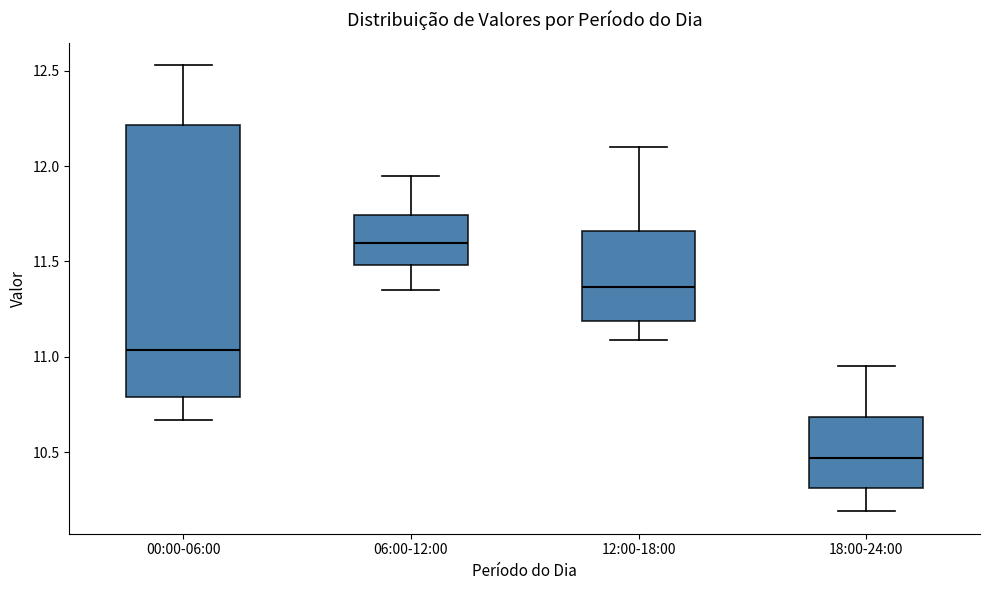

Reading left to right, read every box against the y-axis: the position of its median line, the range the box covers, and the ends of its whiskers. The values are not printed on the chart, so give them approximately, as read against the axis.

00:00-06:00: median 11.05, box 10.80 to 12.20, whiskers 10.65 to 12.55
06:00-12:00: median 11.60, box 11.50 to 11.75, whiskers 11.35 to 11.95
12:00-18:00: median 11.35, box 11.20 to 11.65, whiskers 11.10 to 12.10
18:00-24:00: median 10.45, box 10.30 to 10.70, whiskers 10.20 to 10.95